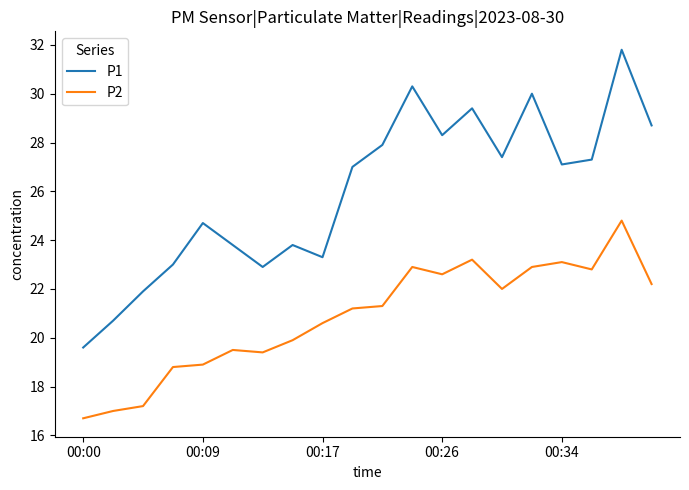

What is the greatest value displayed?

31.8